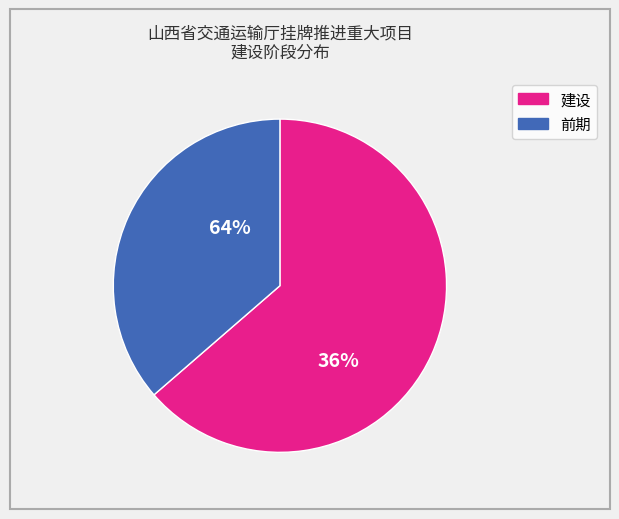

Between 建设 and 前期, which is larger?

建设